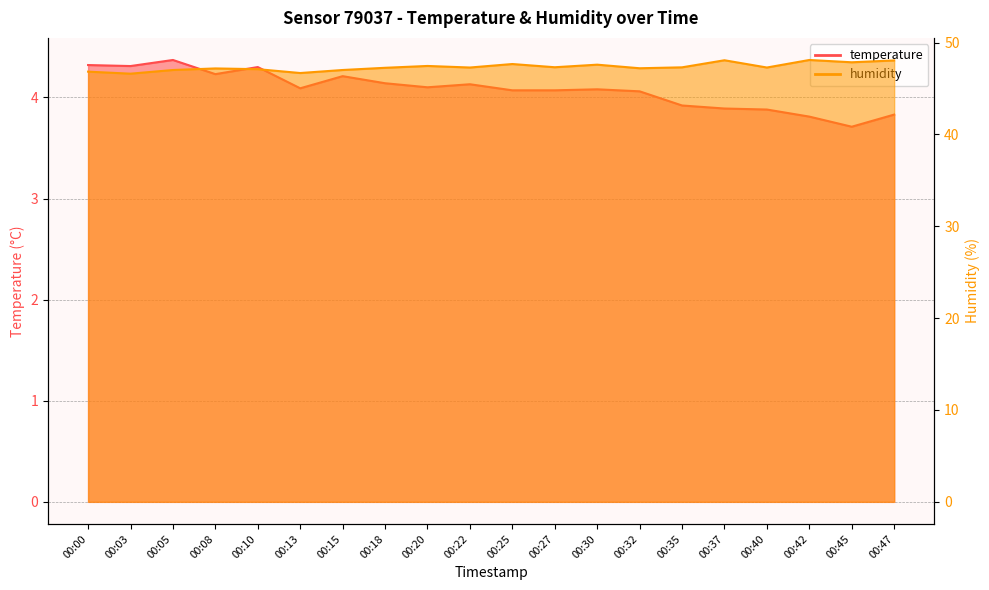

What is the value of the temperature point at the 8th from the left?

4.1